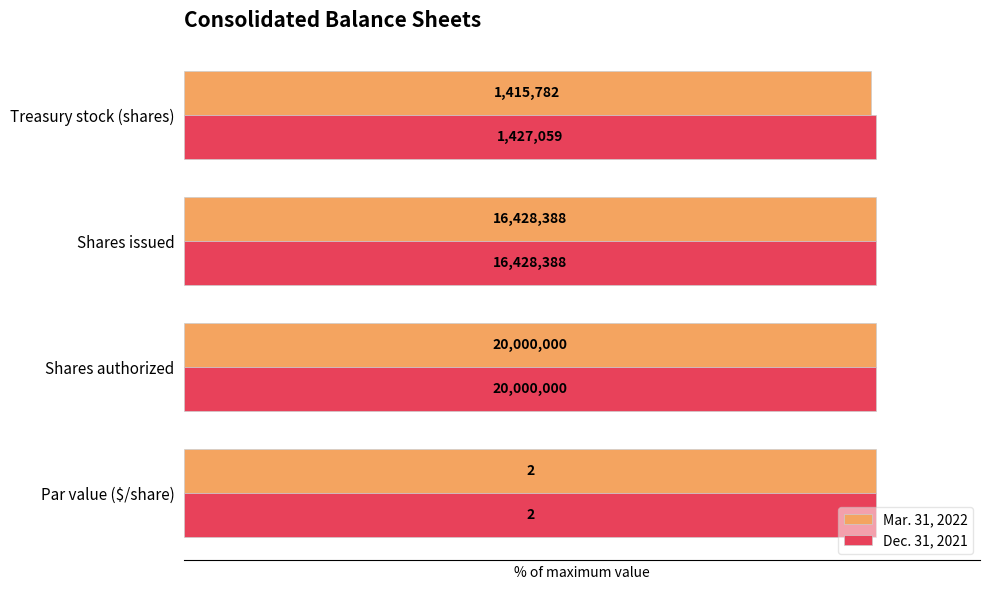

What are all the series names shown in the legend?

Mar. 31, 2022, Dec. 31, 2021